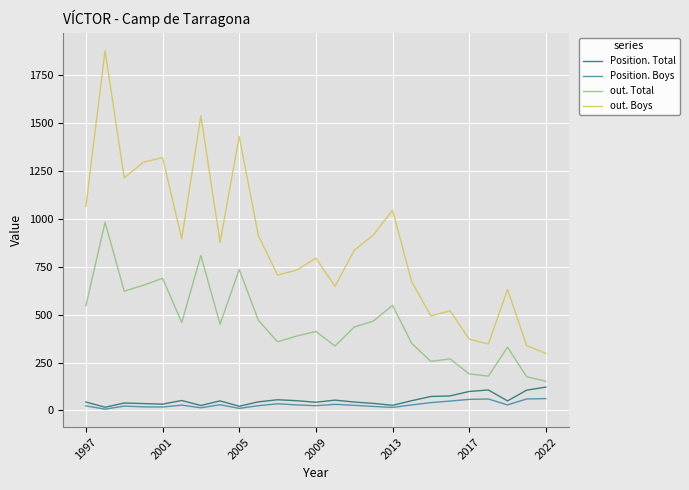

True or false: out. Total and Position. Total intersect in this chart.

False